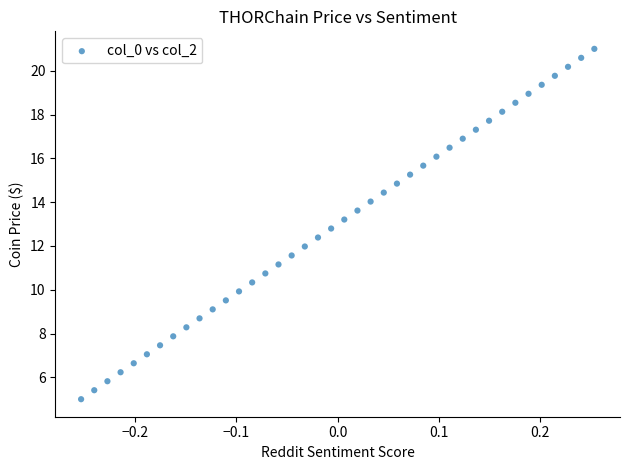

What is the range of X values (max minus min)?

0.5